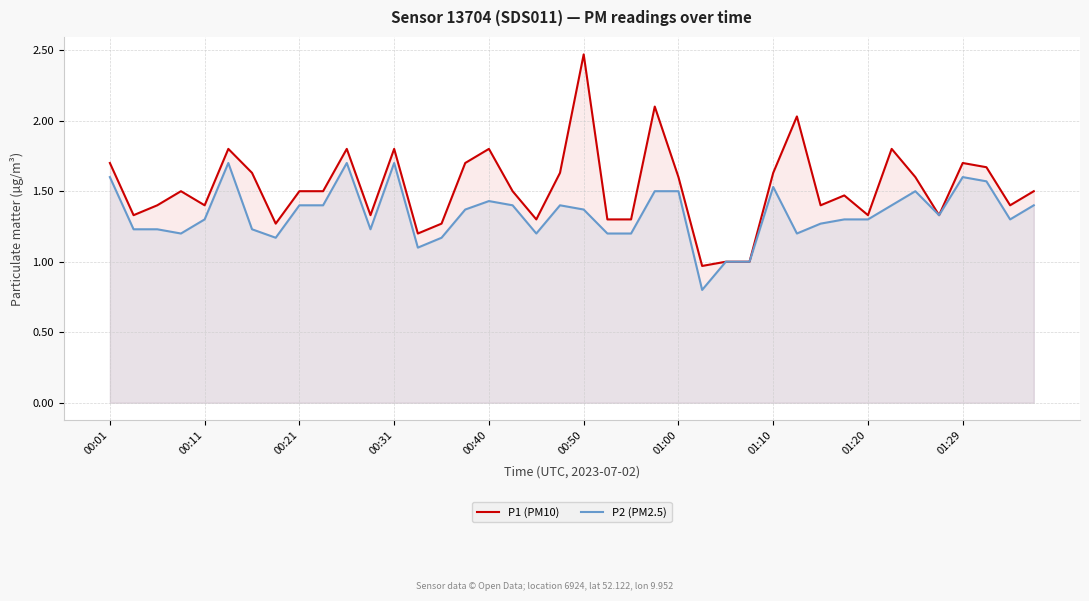

True or false: P1 (PM10) and P2 (PM2.5) cross at least once.

False